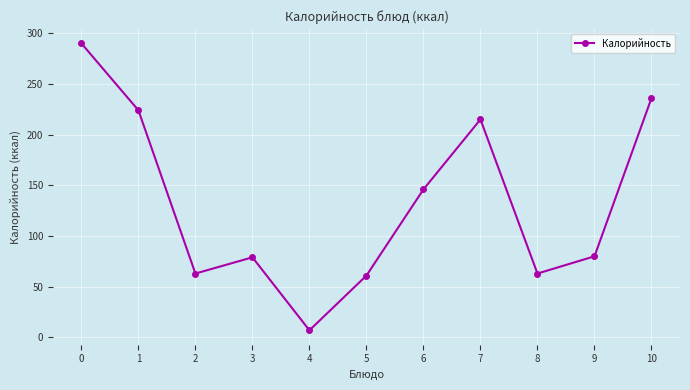

Approximately how many times larger is the value at 2 compared to 9?

0.8